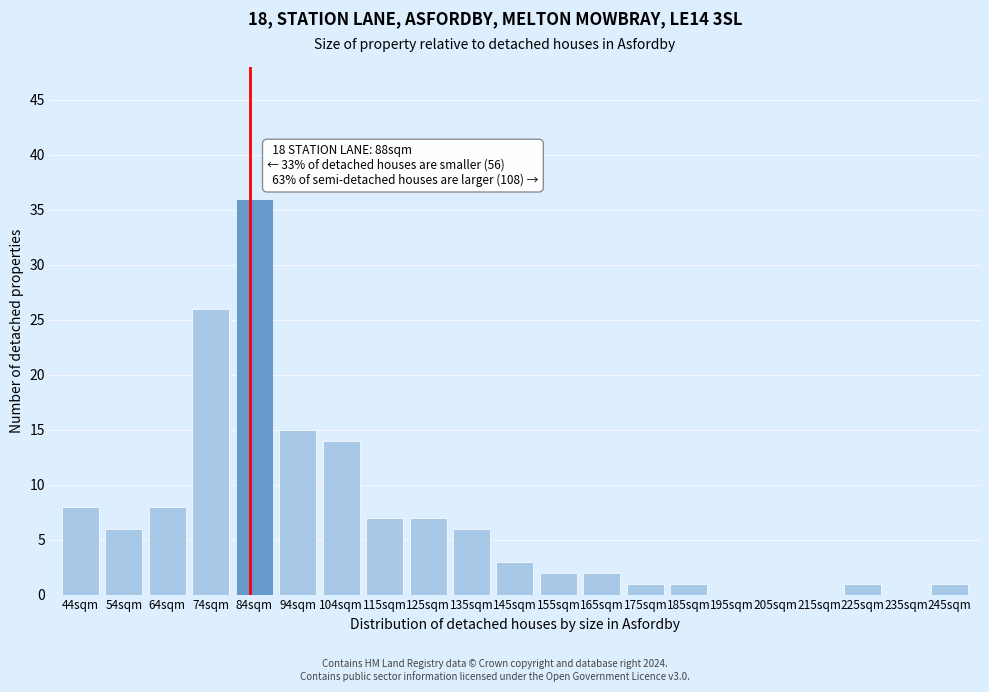

Reading right to left, what are all the values shown in this chart?

245sqm=1	235sqm=0	225sqm=1	215sqm=0	205sqm=0	195sqm=0	185sqm=1	175sqm=1	165sqm=2	155sqm=2	145sqm=3	135sqm=6	125sqm=7	115sqm=7	104sqm=14	94sqm=15	84sqm=36	74sqm=26	64sqm=8	54sqm=6	44sqm=8